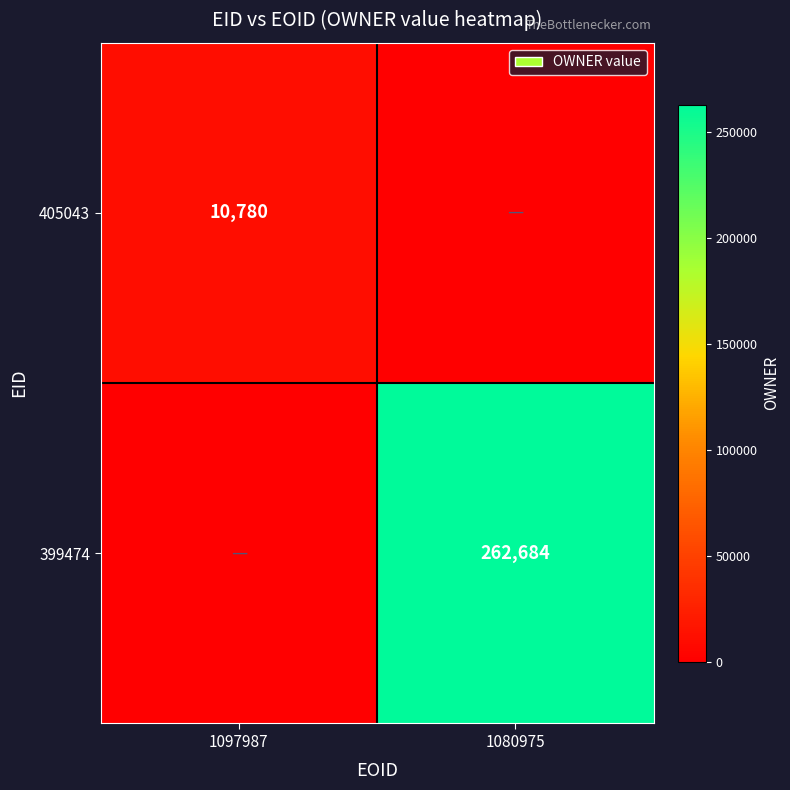

True or false: 399474 has a value of 142732 at 1080975.

False